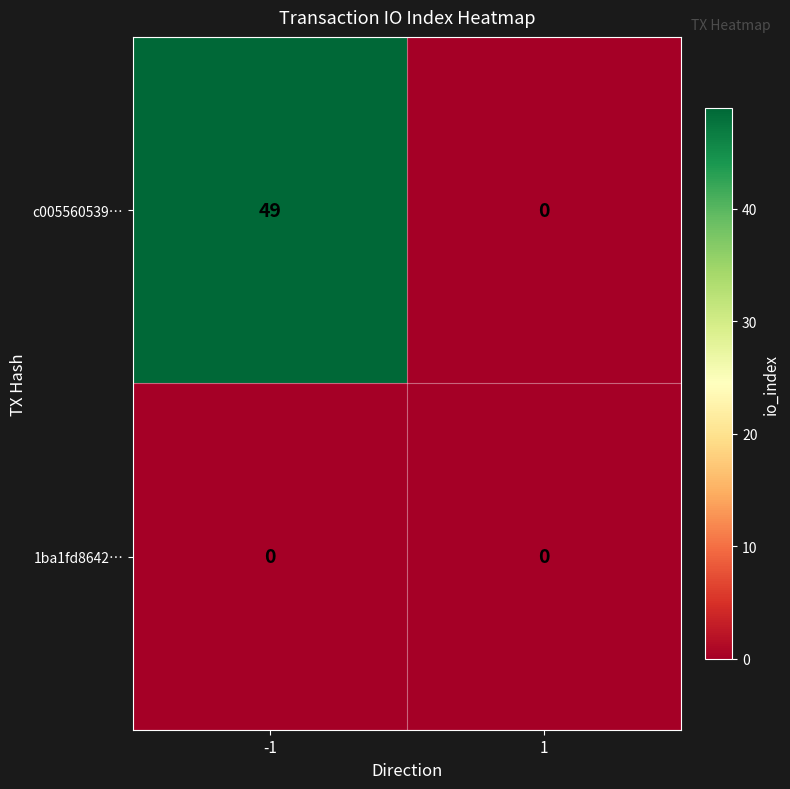

At -1, list the series in order from largest to smallest.

c005560539…, 1ba1fd8642…